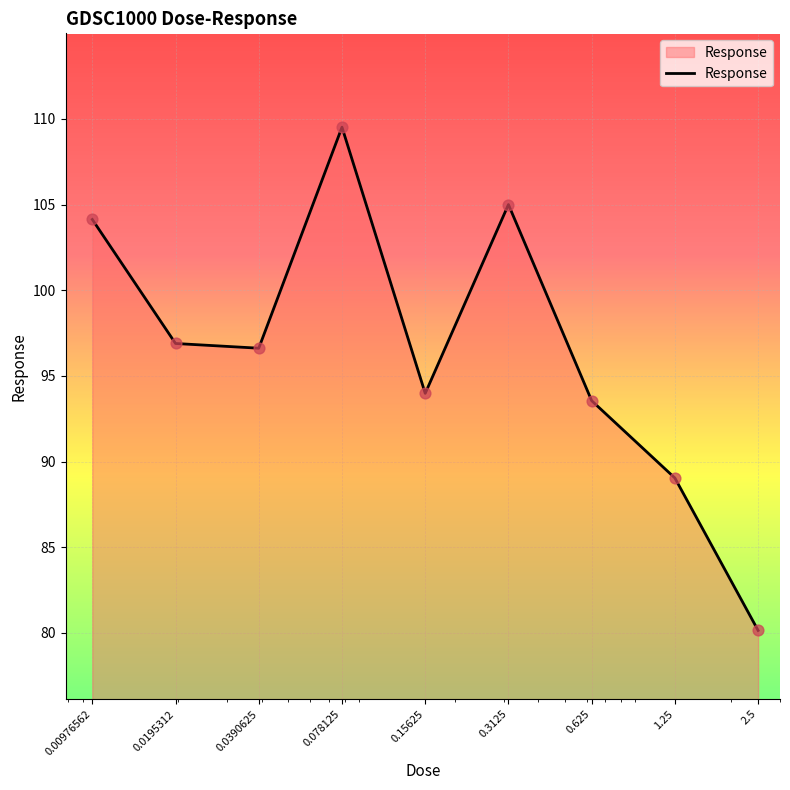

What is the difference between the maximum and minimum values?

29.4